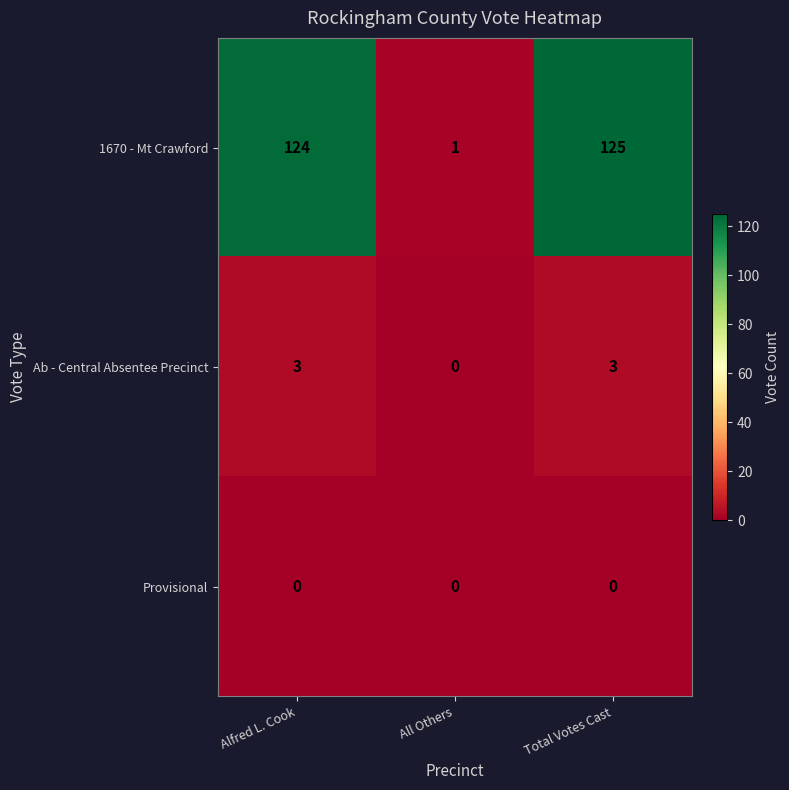

List the series in order of their peak value, lowest first.

Provisional, Ab - Central Absentee Precinct, 1670 - Mt Crawford